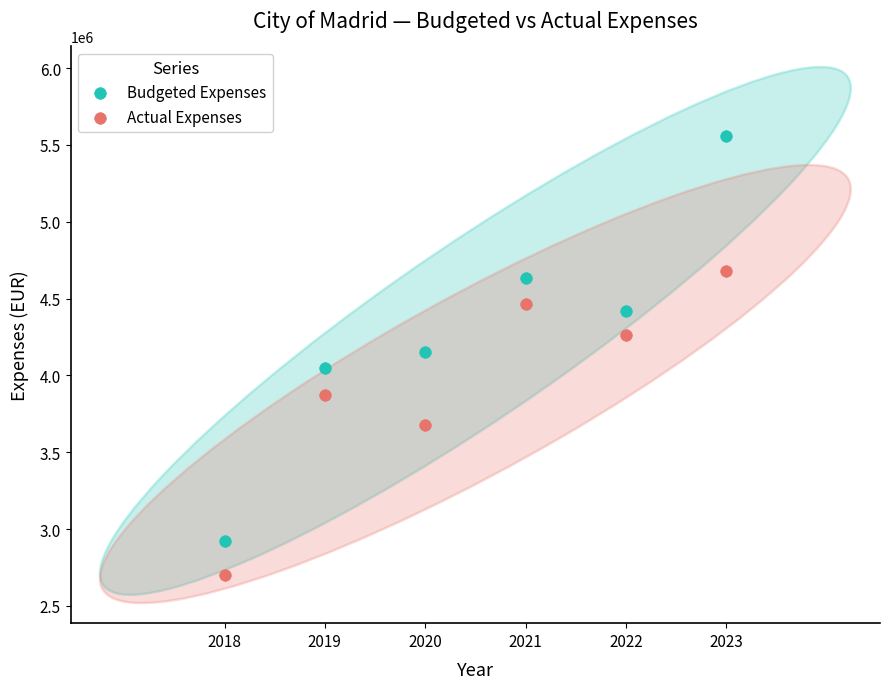

Which series has the widest spread of Y values?

Budgeted Expenses